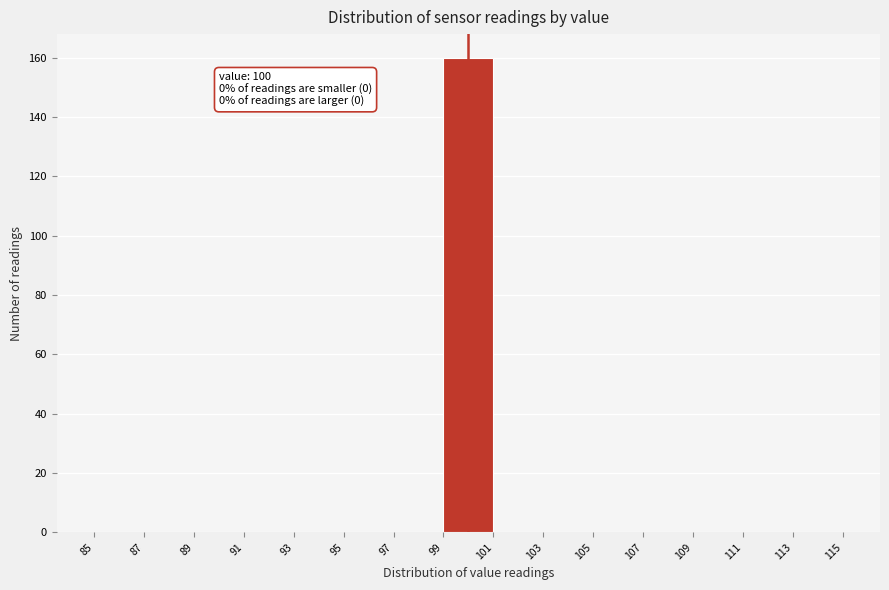

Which range on the x-axis has the tallest bar?

99 to 101